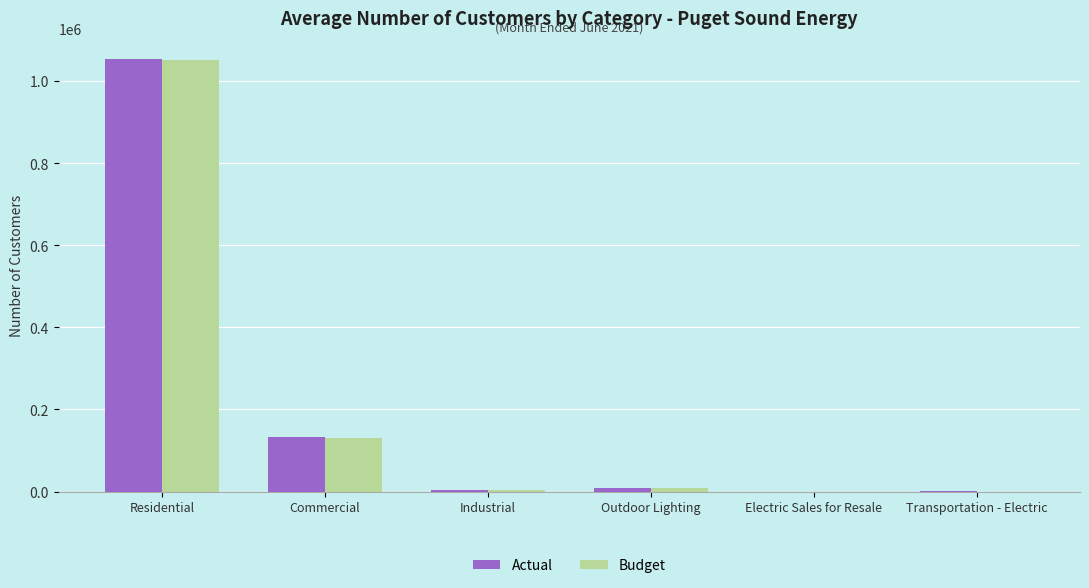

How many groups of bars are there?

6